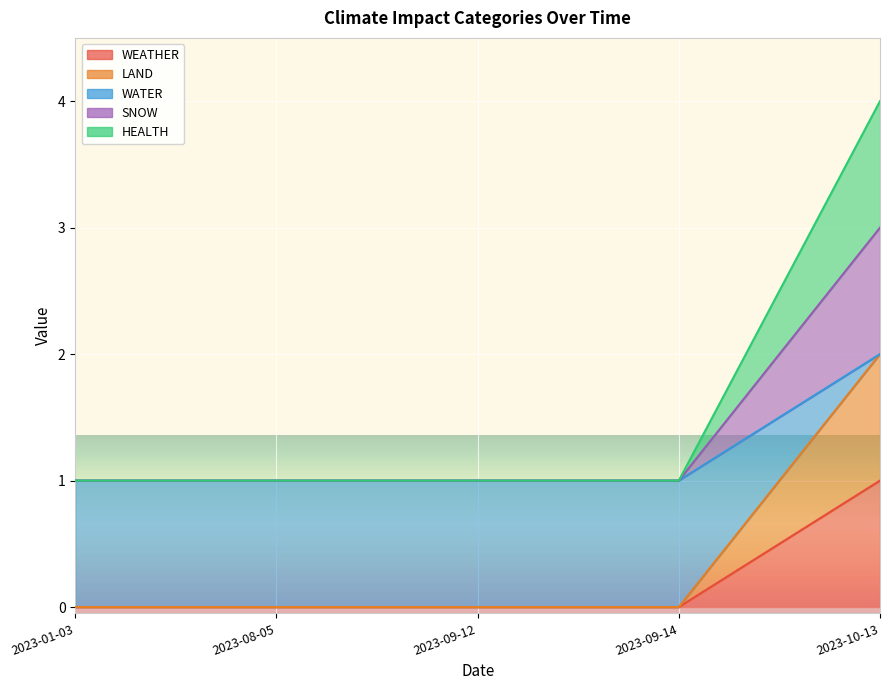

What is the minimum value for SNOW?

1